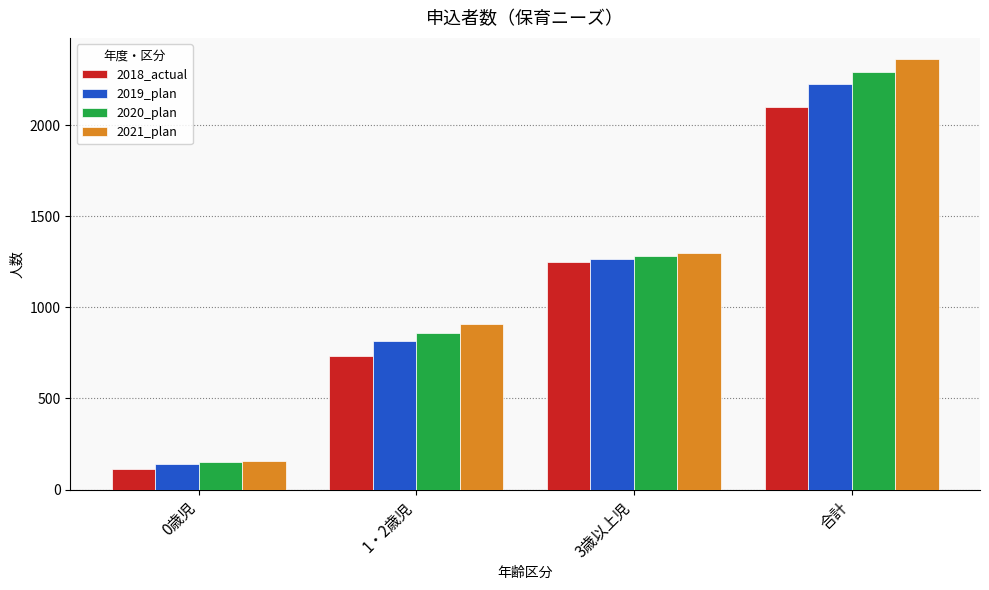

Rank the categories by 2020_plan value from highest to lowest.

合計, 3歳以上児, 1・2歳児, 0歳児